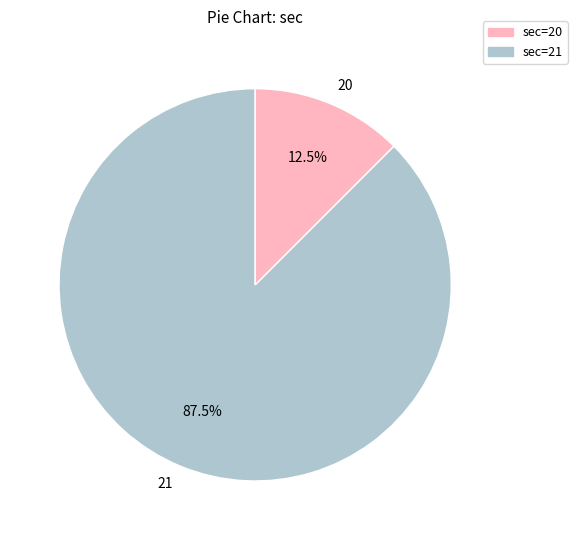

What percentage is NOT represented by 21?

12.5%